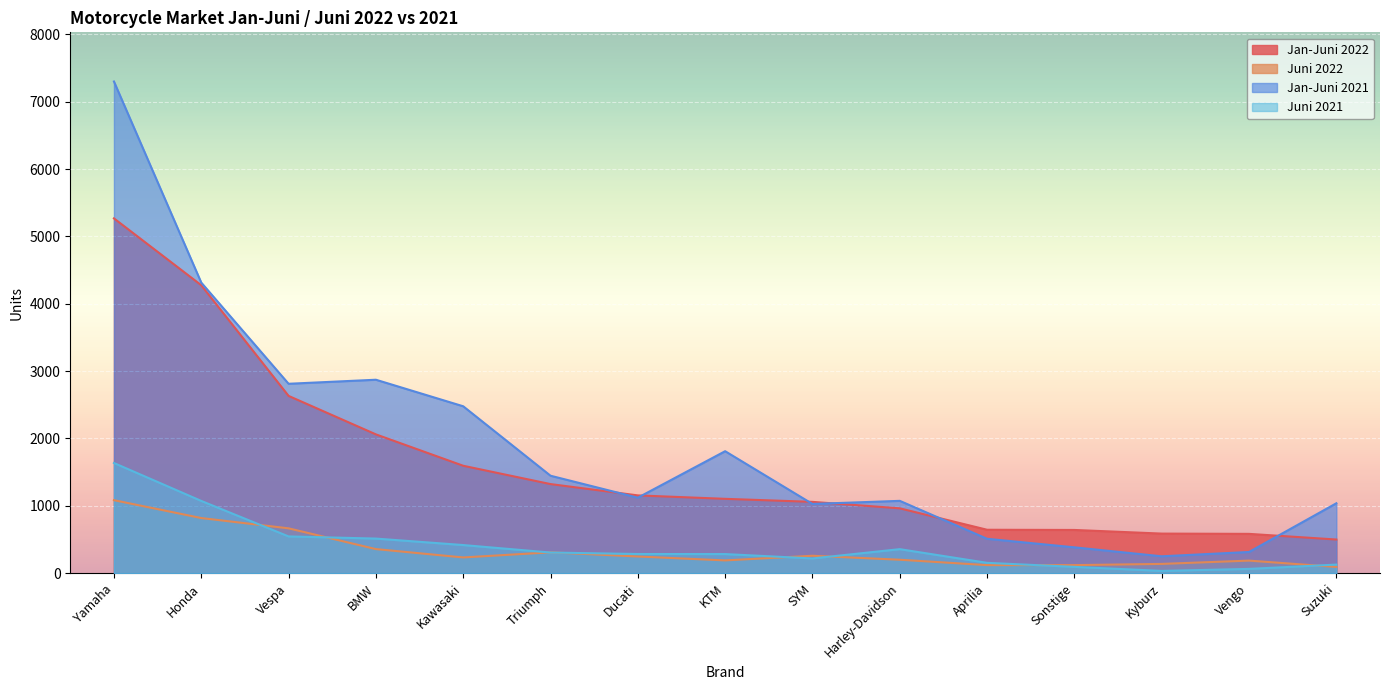

Where is the first local maximum for Juni 2021?

Harley-Davidson